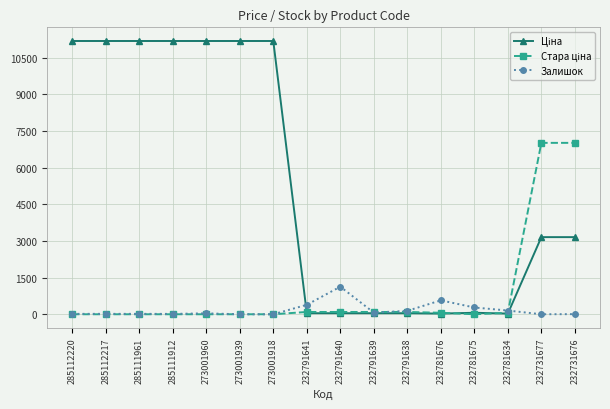

What is the value of the Залишок point at the 9th from the left?

1129.0